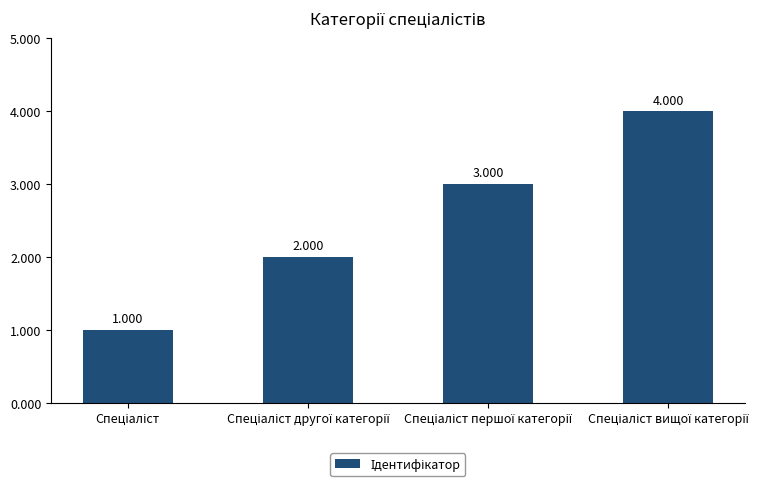

How many bars are there in total?

4